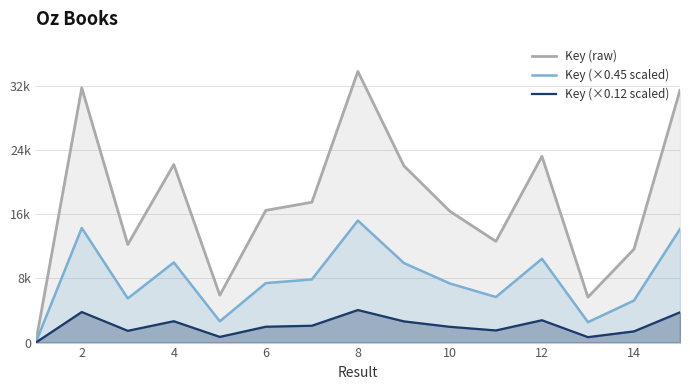

Where is the first local maximum for Key (raw)?

2